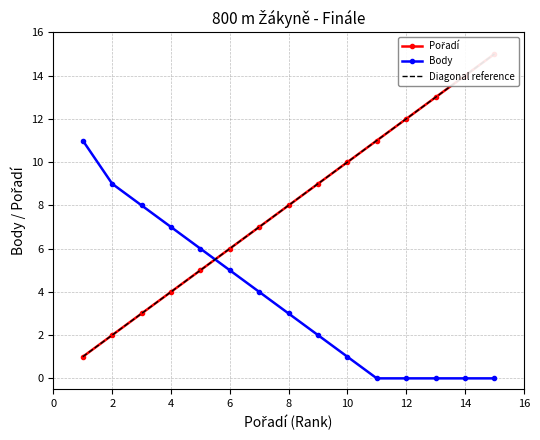

What is the highest value of the Body series?

11